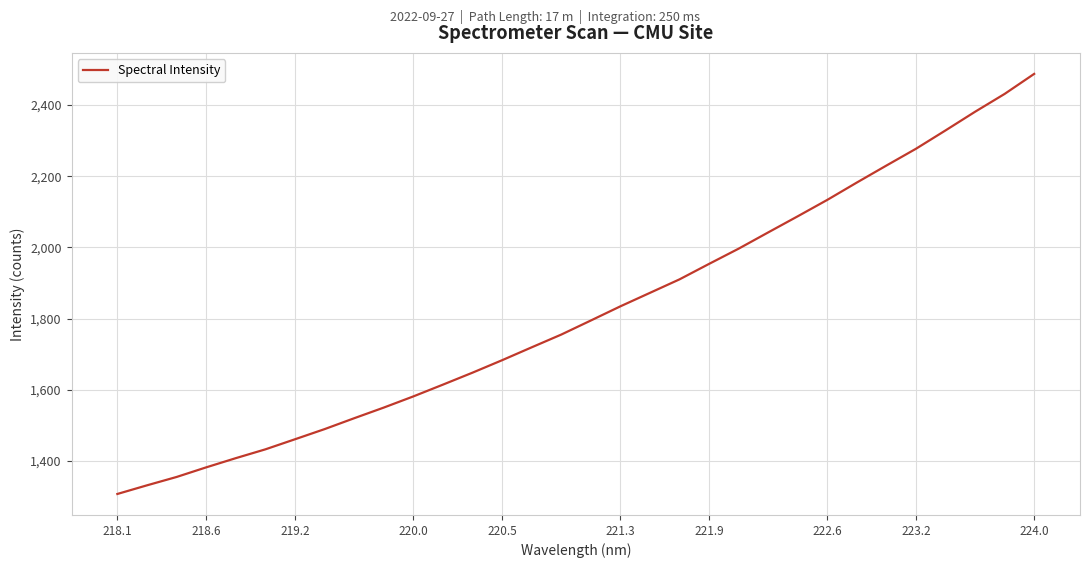

What is the difference between the second highest and second lowest values?

1099.3